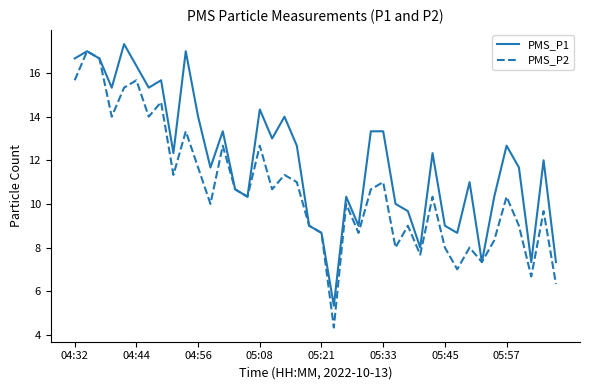

How many lines are shown in the chart?

2